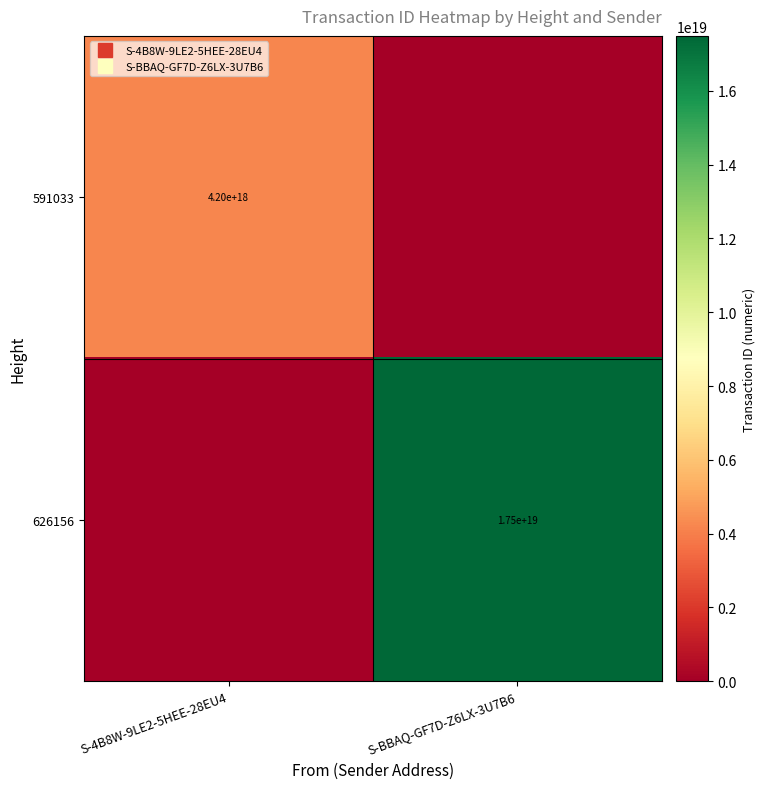

How many positive values does the 591033 series have?

1